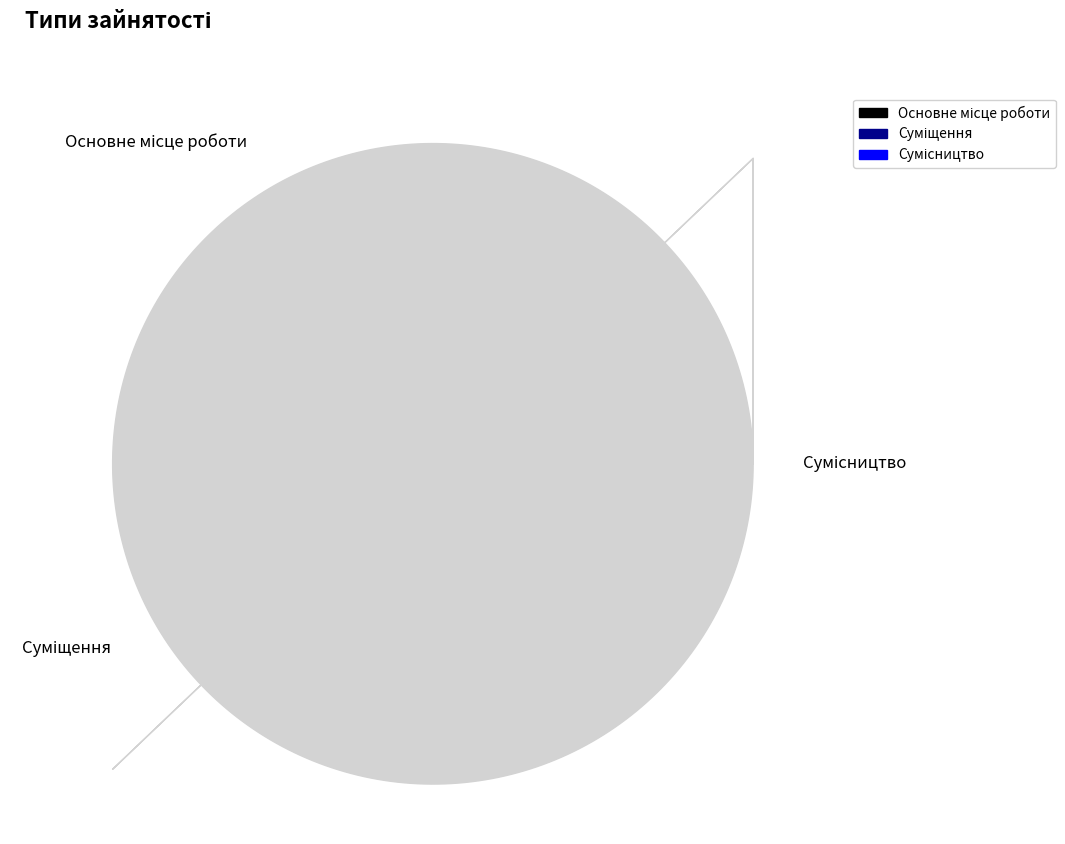

How many slices are in this pie chart?

3